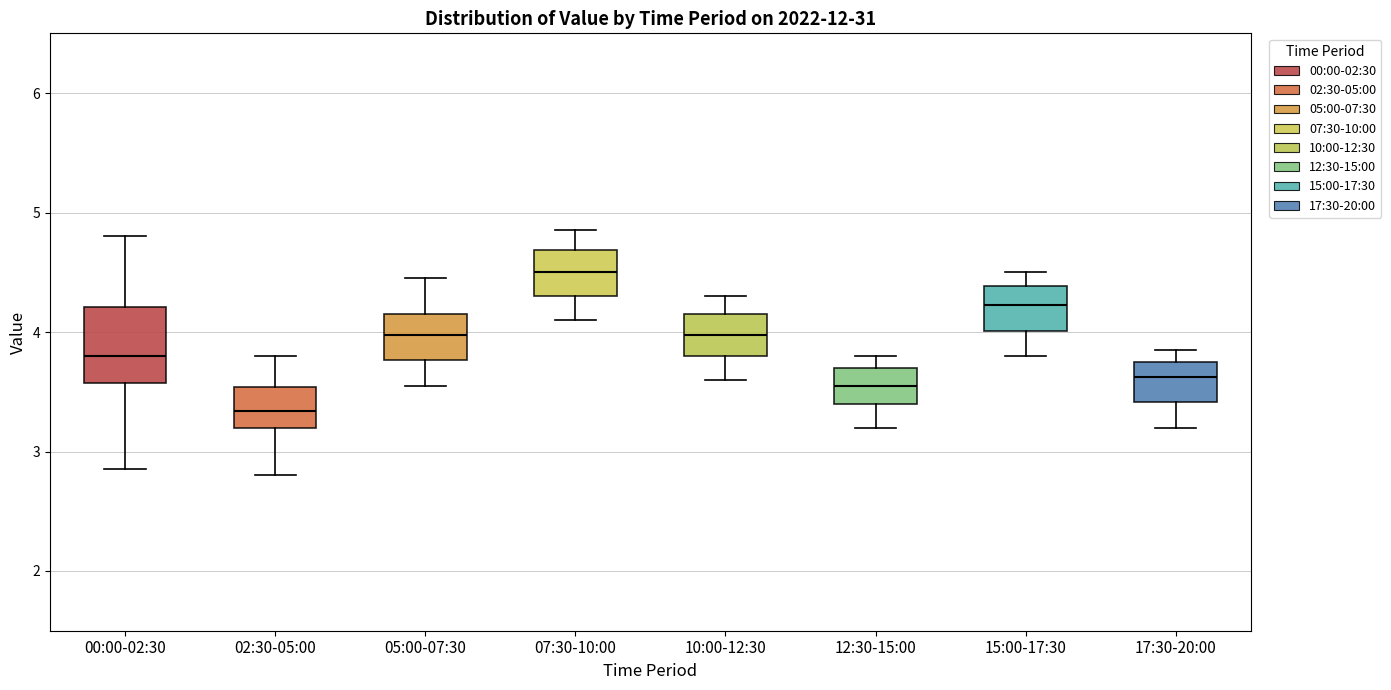

Reading left to right, read every box against the y-axis: the position of its median line, the range the box covers, and the ends of its whiskers. The values are not printed on the chart, so give them approximately, as read against the axis.

00:00-02:30: median 3.8, box 3.6 to 4.2, whiskers 2.9 to 4.8
02:30-05:00: median 3.3, box 3.2 to 3.5, whiskers 2.8 to 3.8
05:00-07:30: median 4.0, box 3.8 to 4.2, whiskers 3.6 to 4.5
07:30-10:00: median 4.5, box 4.3 to 4.7, whiskers 4.1 to 4.9
10:00-12:30: median 4.0, box 3.8 to 4.2, whiskers 3.6 to 4.3
12:30-15:00: median 3.6, box 3.4 to 3.7, whiskers 3.2 to 3.8
15:00-17:30: median 4.2, box 4.0 to 4.4, whiskers 3.8 to 4.5
17:30-20:00: median 3.6, box 3.4 to 3.8, whiskers 3.2 to 3.9